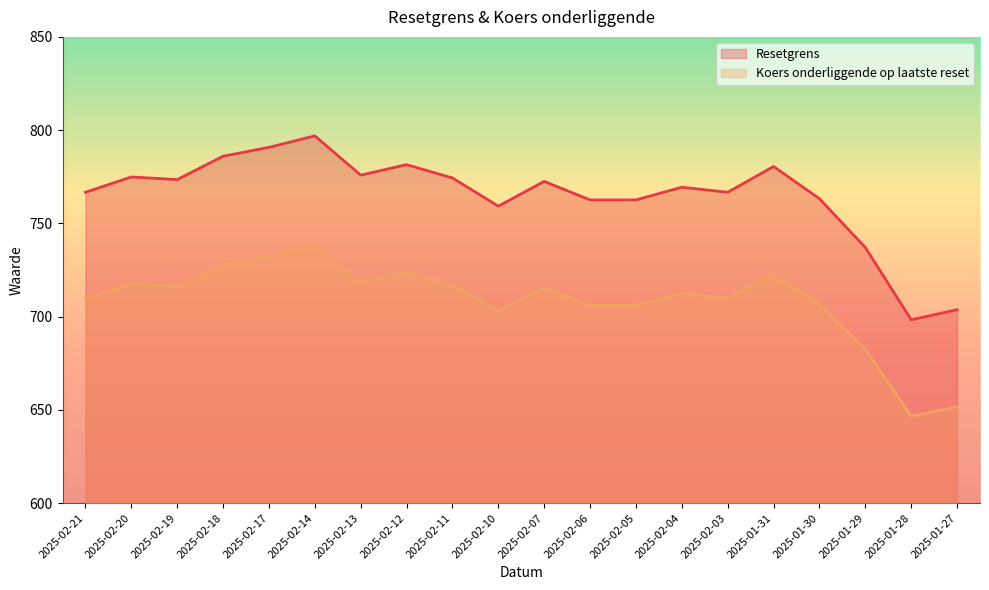

Rank the series by their average value, from highest to lowest.

Resetgrens, Koers onderliggende op laatste reset